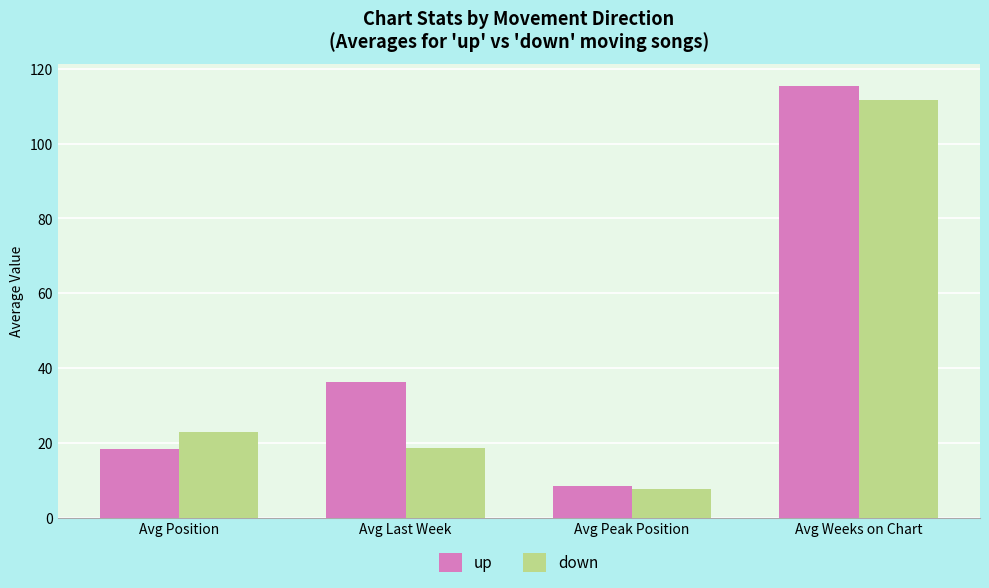

What is the value of the up bar at the 3rd from the left?

8.4